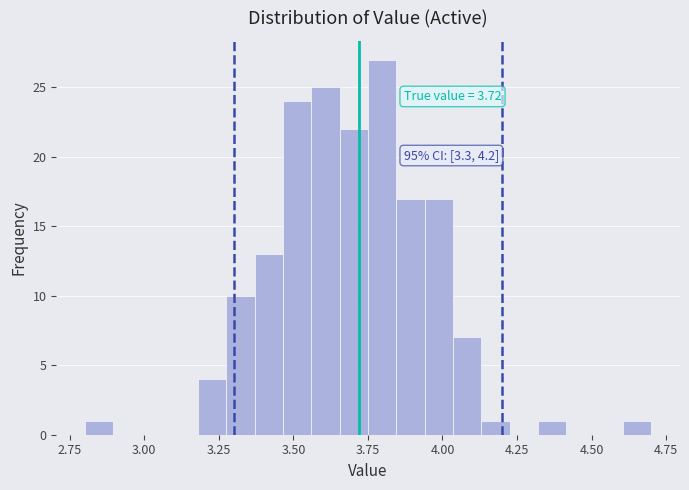

Around what value on the x-axis is the tallest bar? Give the approximate position of its centre, as read against the axis.

3.80